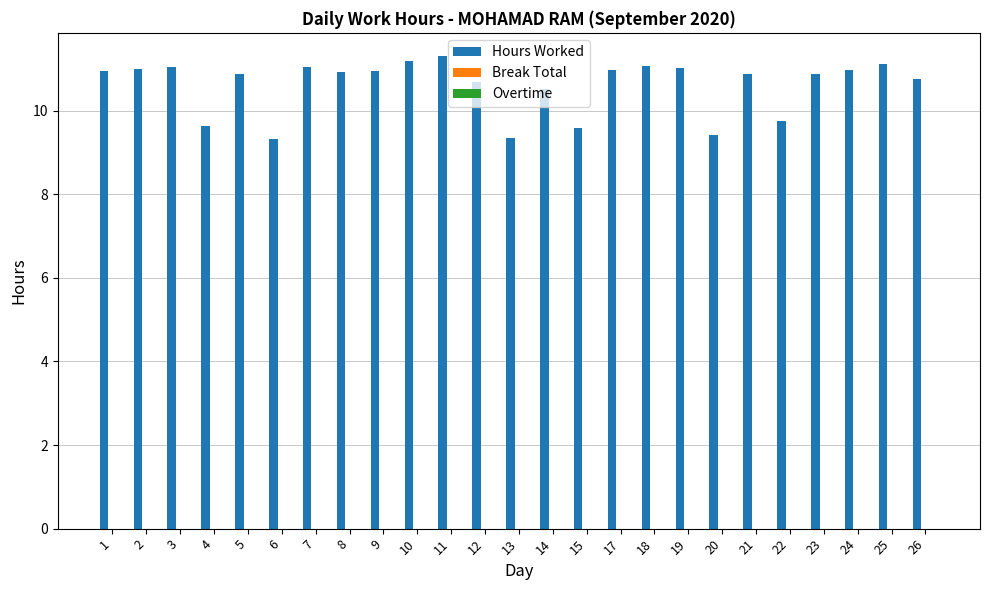

What is the average value?

10.6